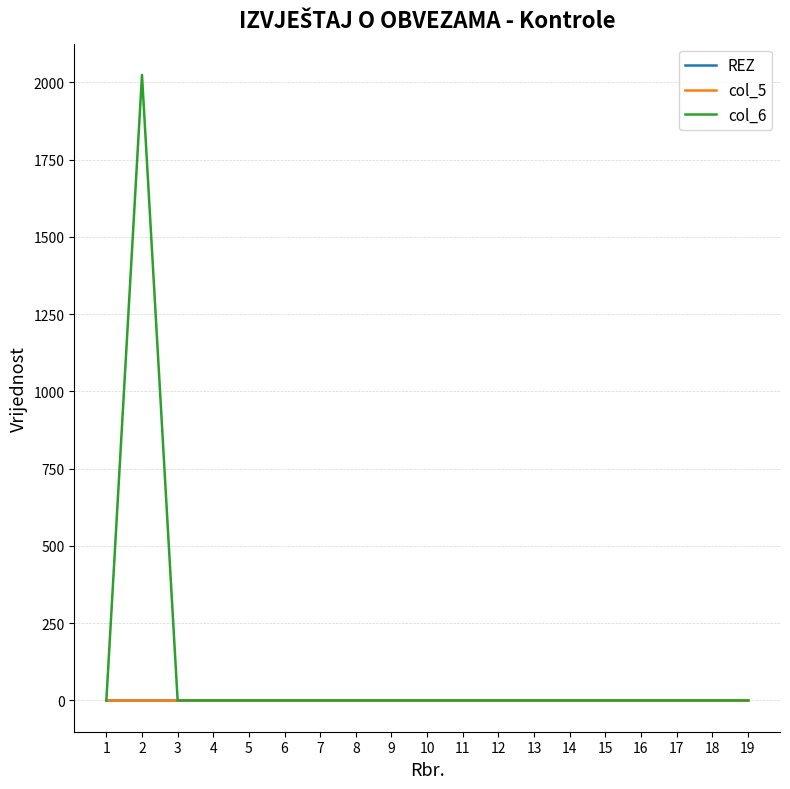

Rank the series by their maximum value, from lowest to highest.

REZ, col_5, col_6